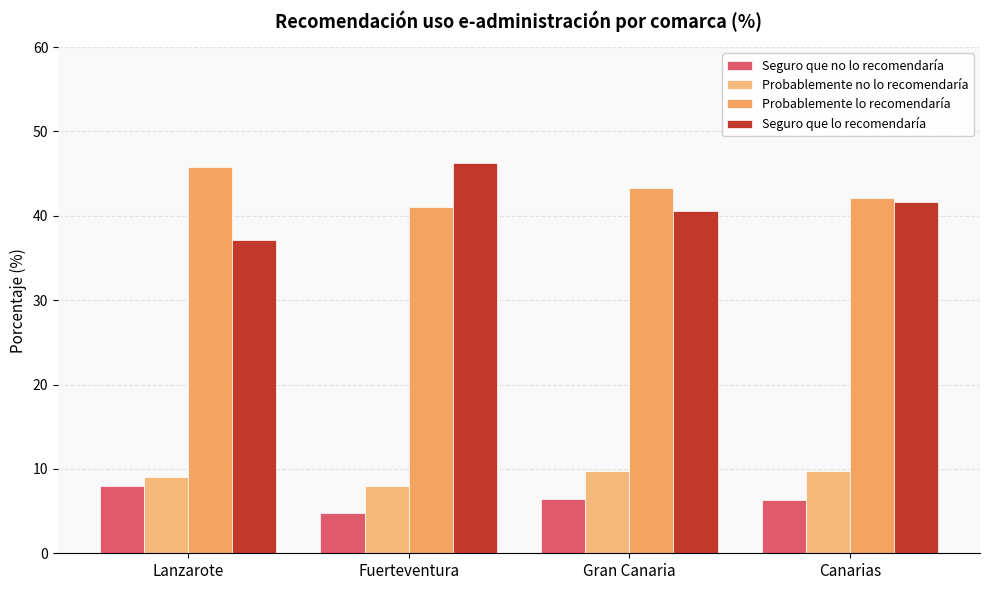

Which label corresponds to the largest value in the chart?

Fuerteventura